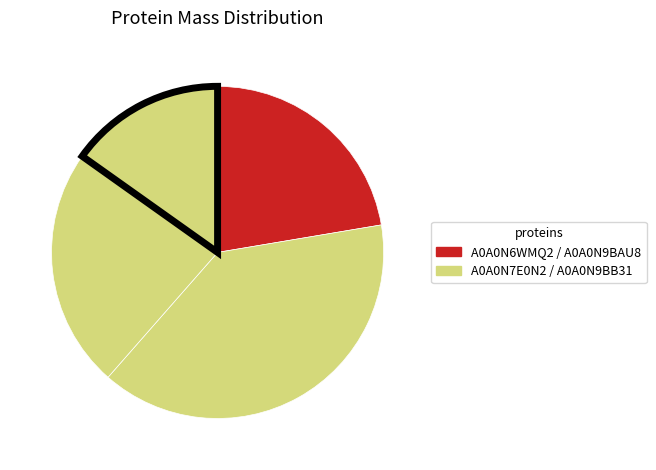

To the nearest percent, what is the average slice percentage?

25%